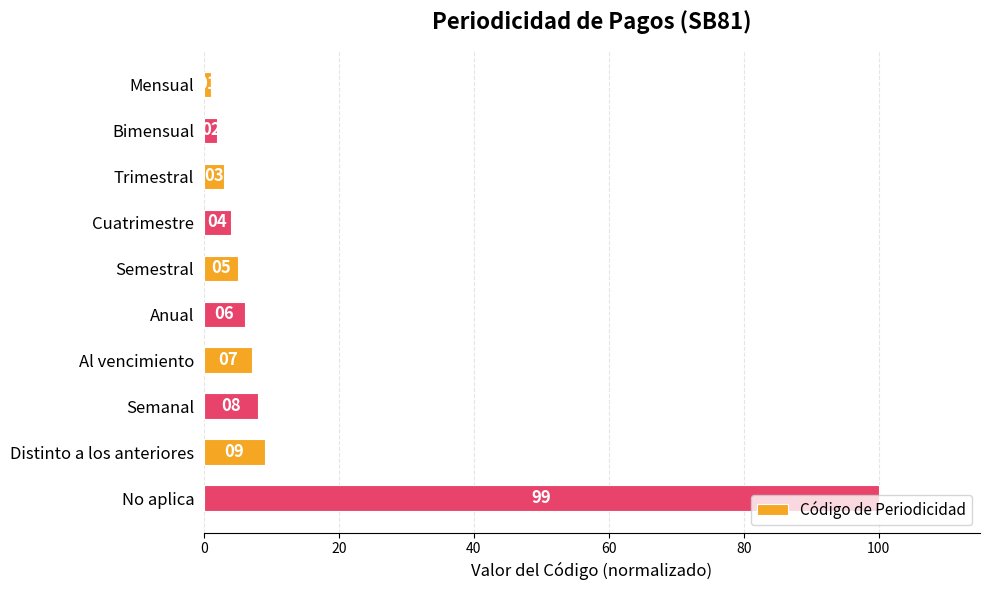

Does the chart contain any negative values?

No